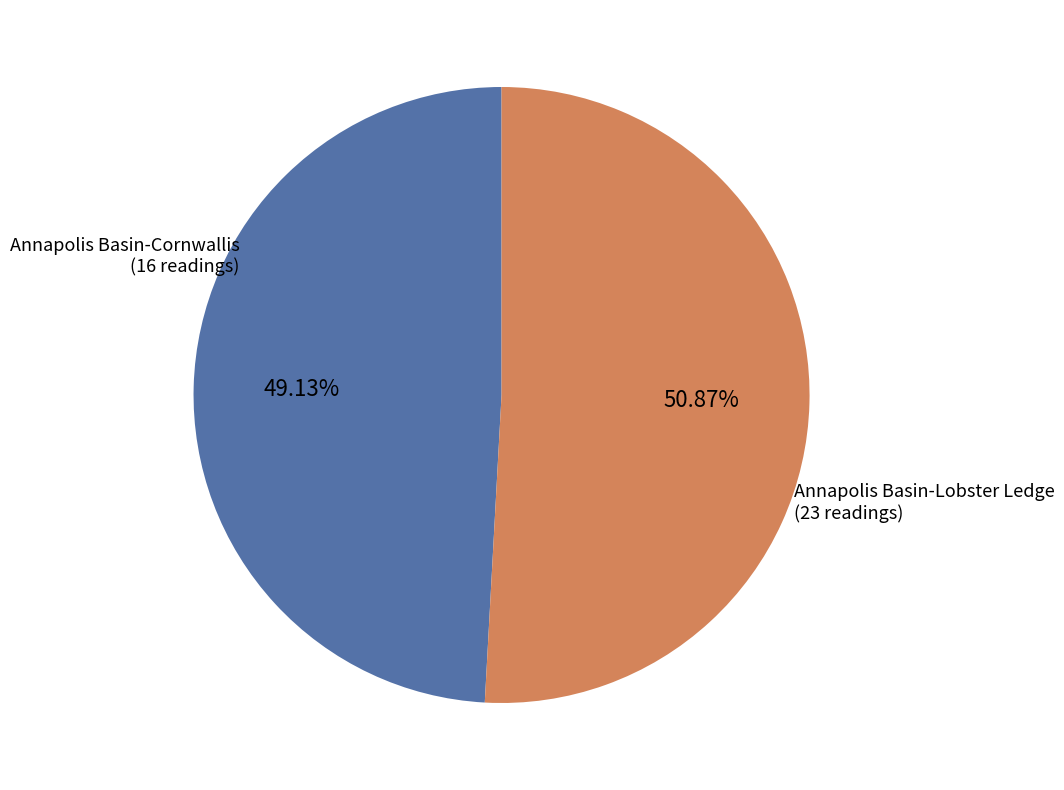

Combined, do Annapolis Basin-Lobster Ledge and Annapolis Basin-Cornwallis account for over 50%?

Yes